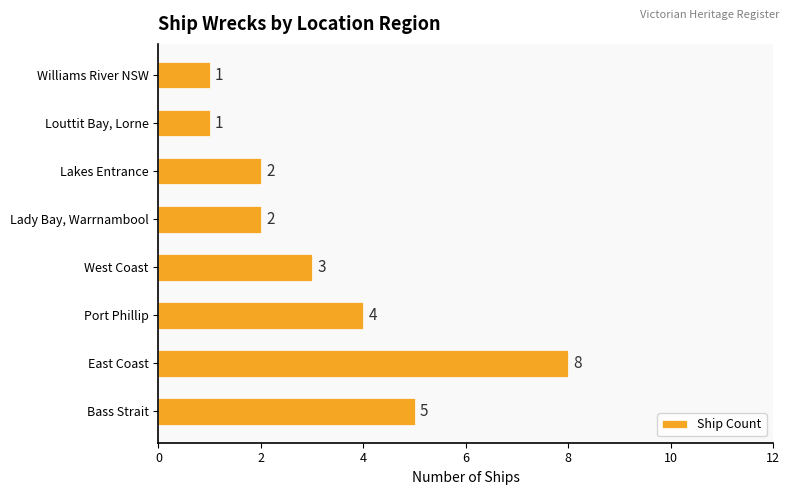

Are the bars horizontal?

Yes